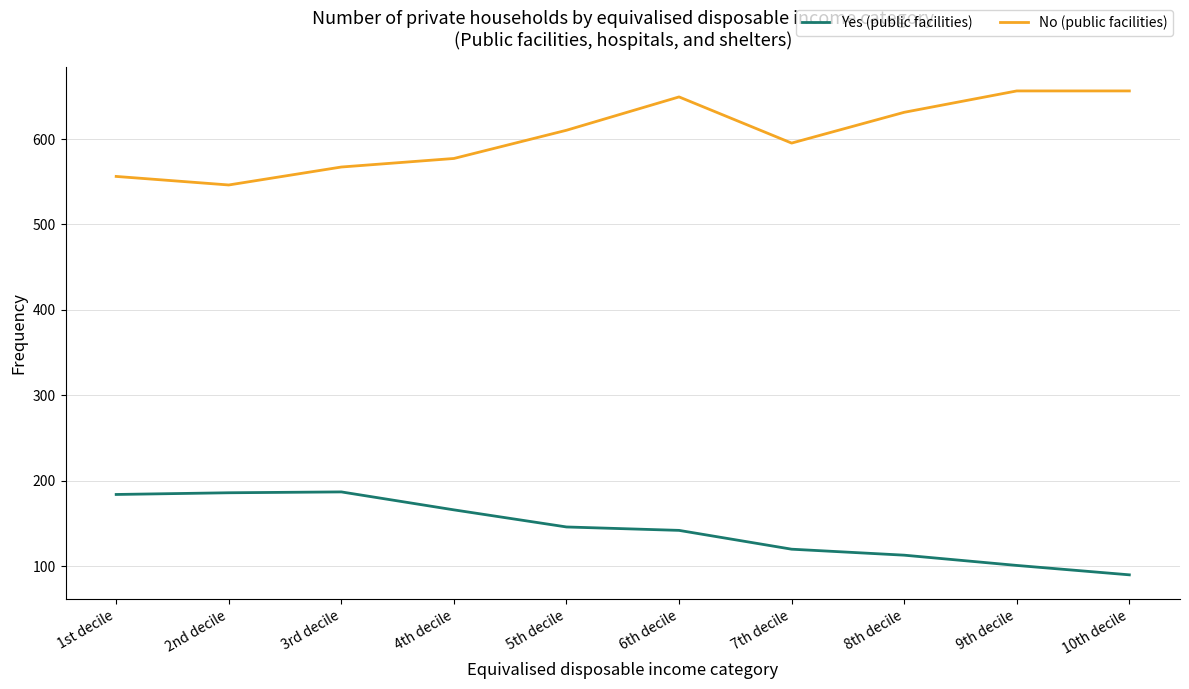

What is the difference between the highest and lowest values at 2nd decile?

360